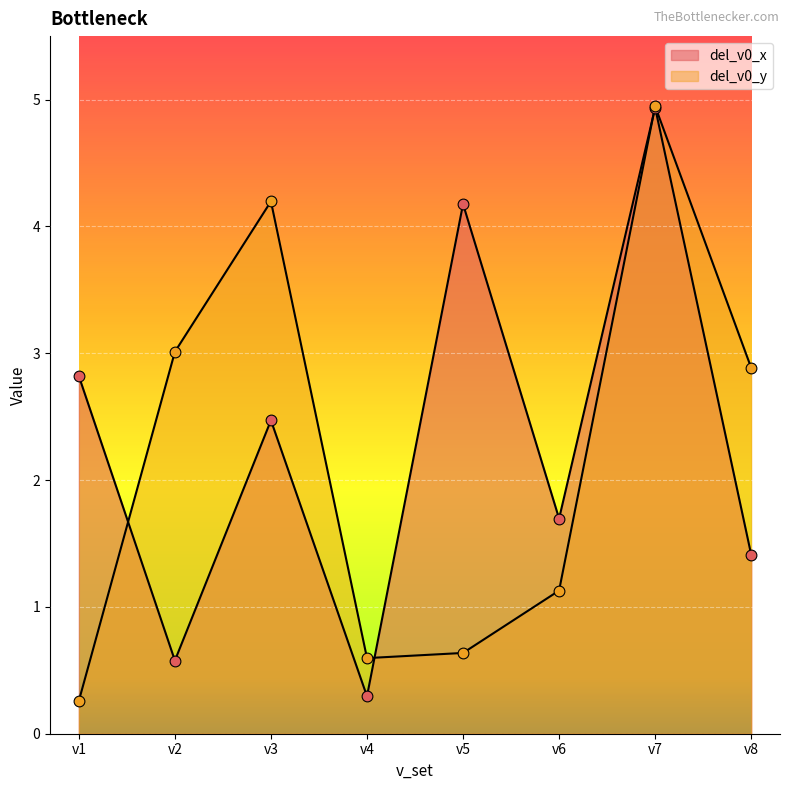

At how many categories does at least one series exceed 0?

8